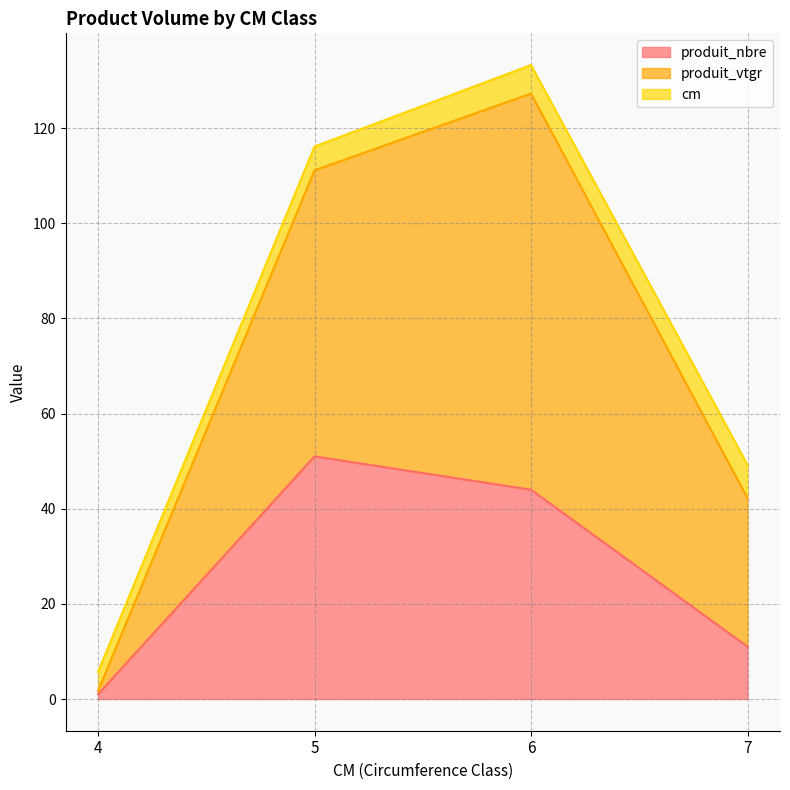

Which series has the largest total across all categories?

produit_vtgr